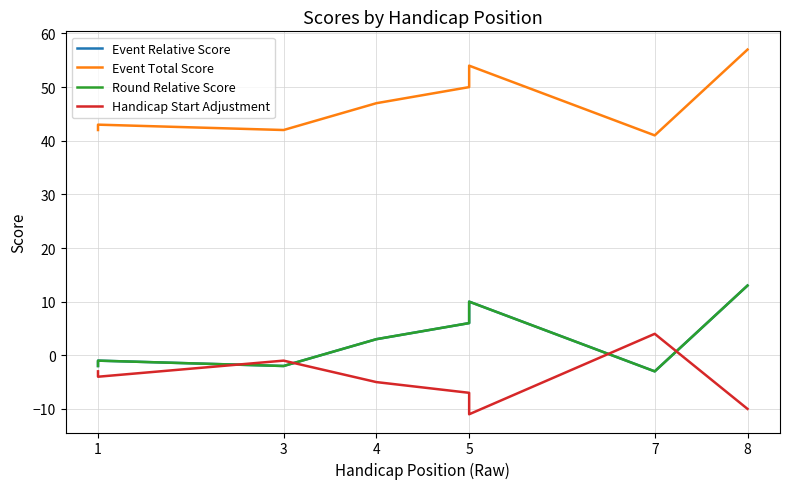

Which series has the largest total across all categories?

Event Total Score